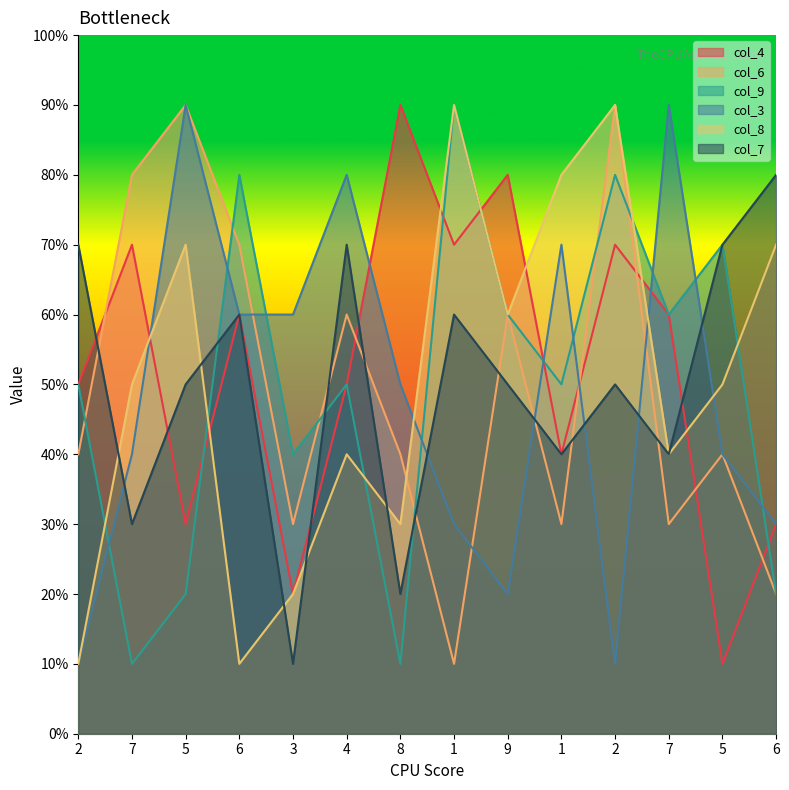

How many intersections are there between col_6 and col_8?

1